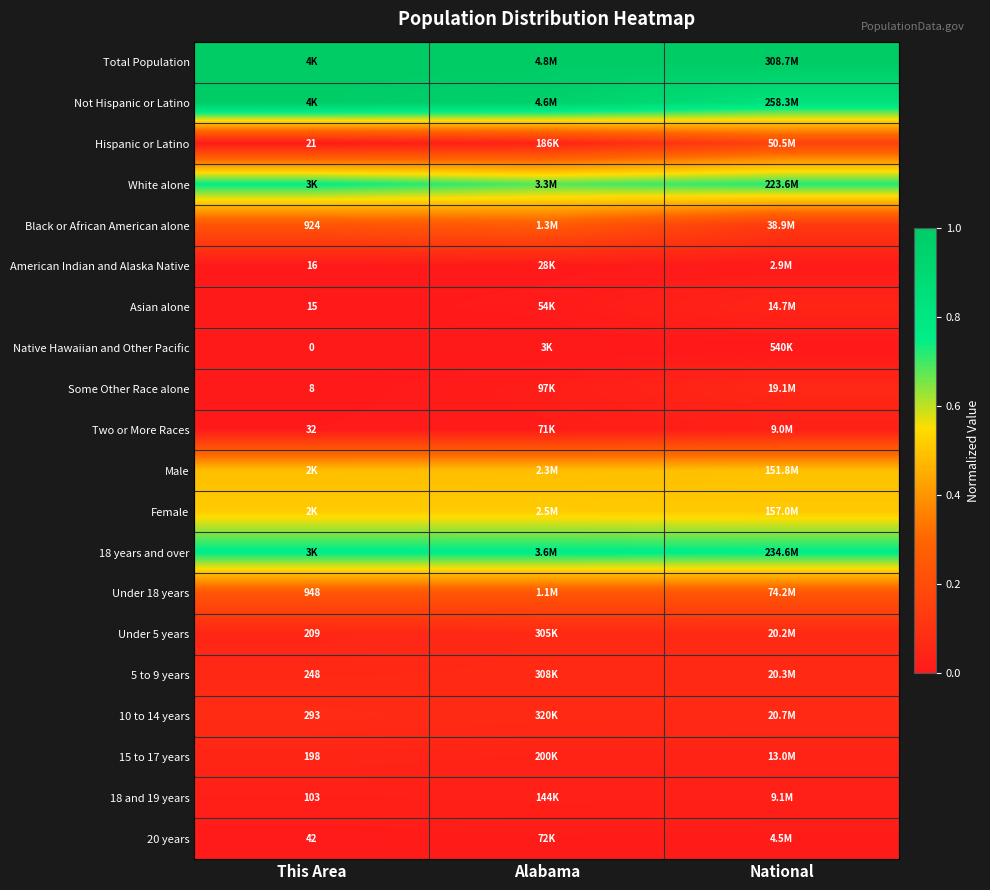

At which label is Two or More Races closest to 0?

This Area